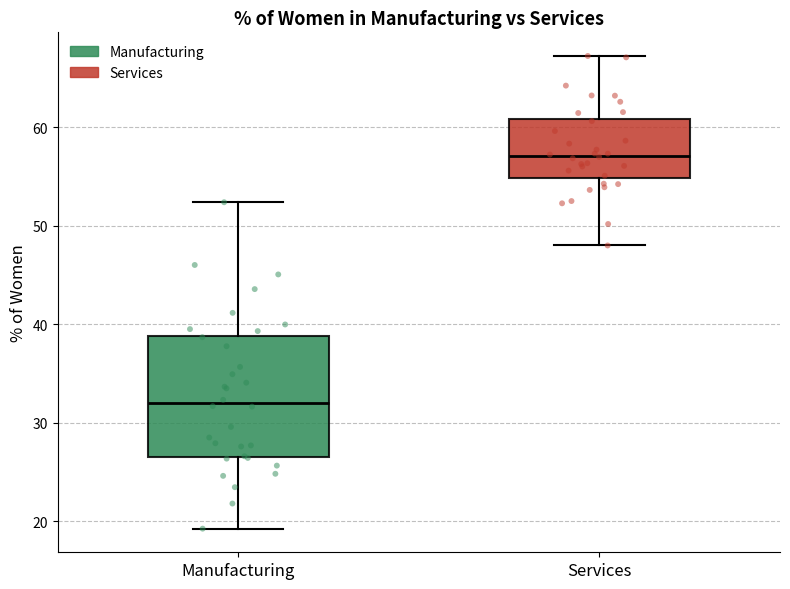

Reading left to right, read every box against the y-axis: the position of its median line, the range the box covers, and the ends of its whiskers. The values are not printed on the chart, so give them approximately, as read against the axis.

Manufacturing: median 32, box 27 to 39, whiskers 19 to 52
Services: median 57, box 55 to 61, whiskers 48 to 67